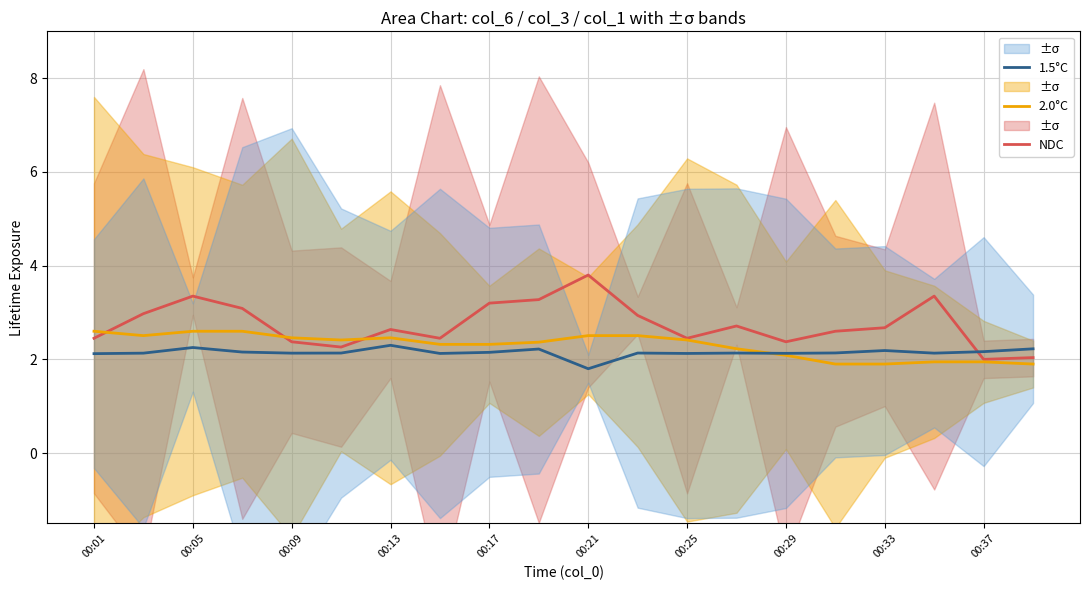

What is the maximum value for NDC?

3.8